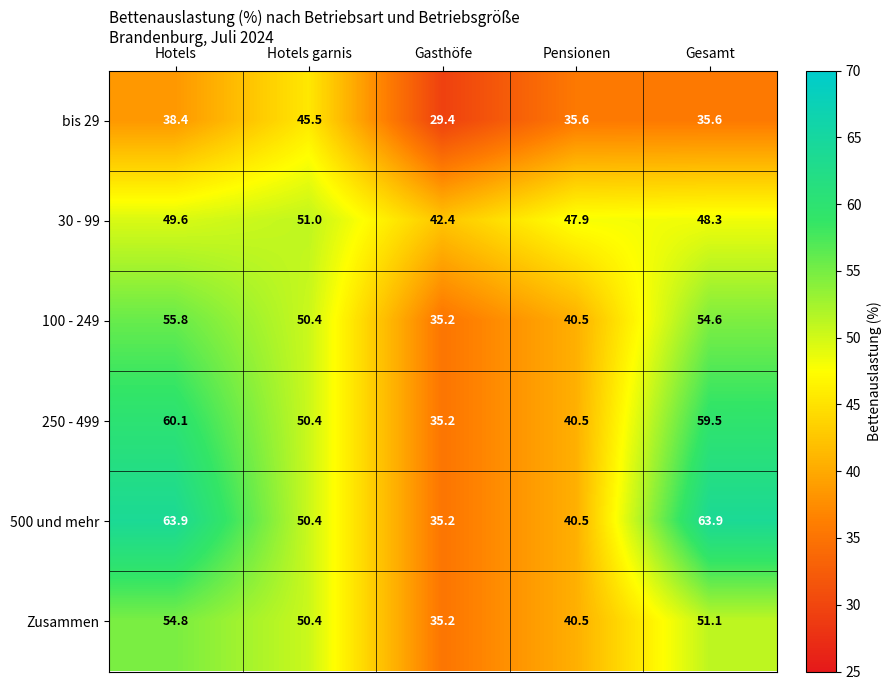

Reading left to right, list all the values displayed in this chart.

bis 29: Hotels=38.4	Hotels garnis=45.5	Gasthöfe=29.4	Pensionen=35.6	Gesamt=35.6
30 - 99: Hotels=49.6	Hotels garnis=51.0	Gasthöfe=42.4	Pensionen=47.9	Gesamt=48.3
100 - 249: Hotels=55.8	Hotels garnis=50.4	Gasthöfe=35.2	Pensionen=40.5	Gesamt=54.6
250 - 499: Hotels=60.1	Hotels garnis=50.4	Gasthöfe=35.2	Pensionen=40.5	Gesamt=59.5
500 und mehr: Hotels=63.9	Hotels garnis=50.4	Gasthöfe=35.2	Pensionen=40.5	Gesamt=63.9
Zusammen: Hotels=54.8	Hotels garnis=50.4	Gasthöfe=35.2	Pensionen=40.5	Gesamt=51.1